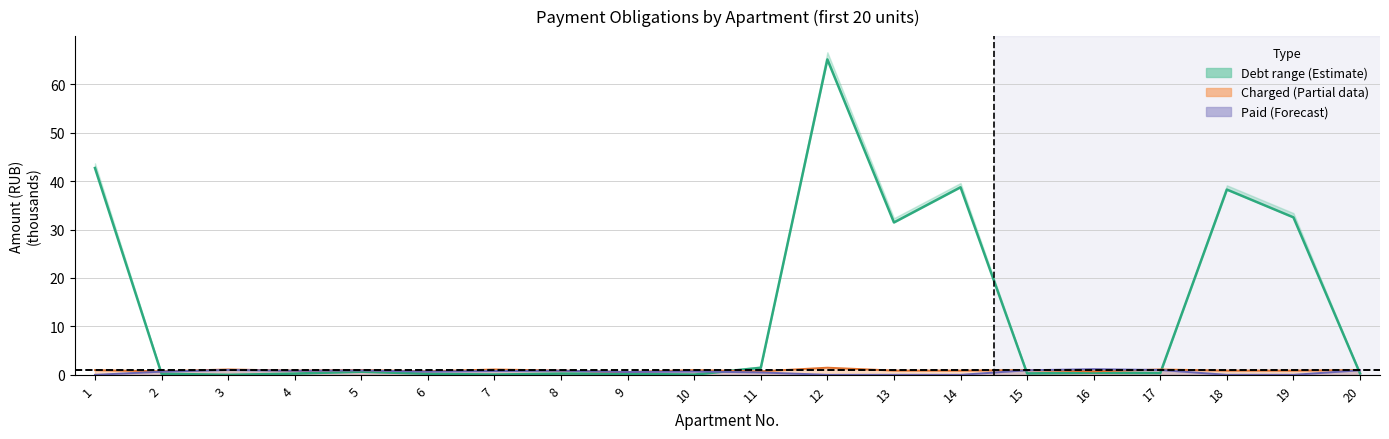

What is the maximum value shown in the chart?

65.1